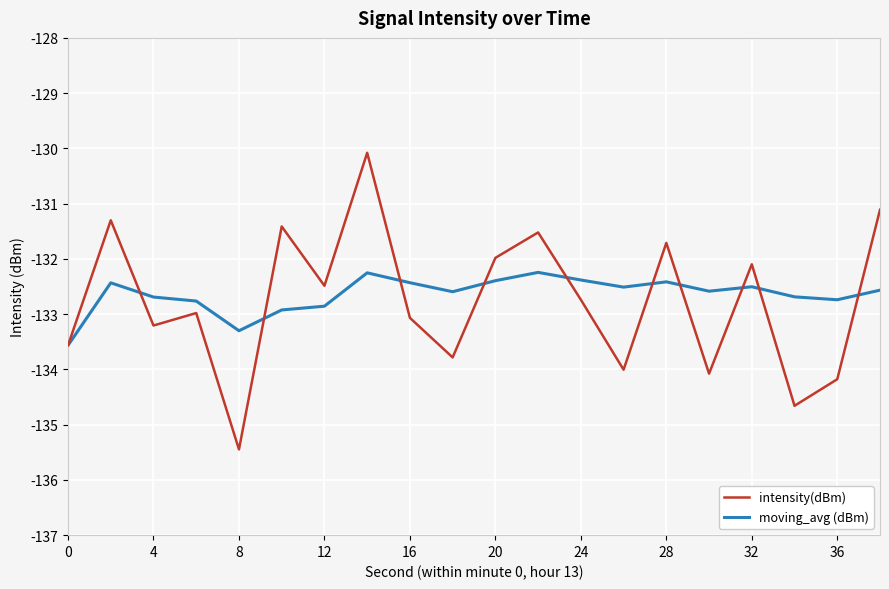

What is the minimum value for intensity(dBm)?

-135.4